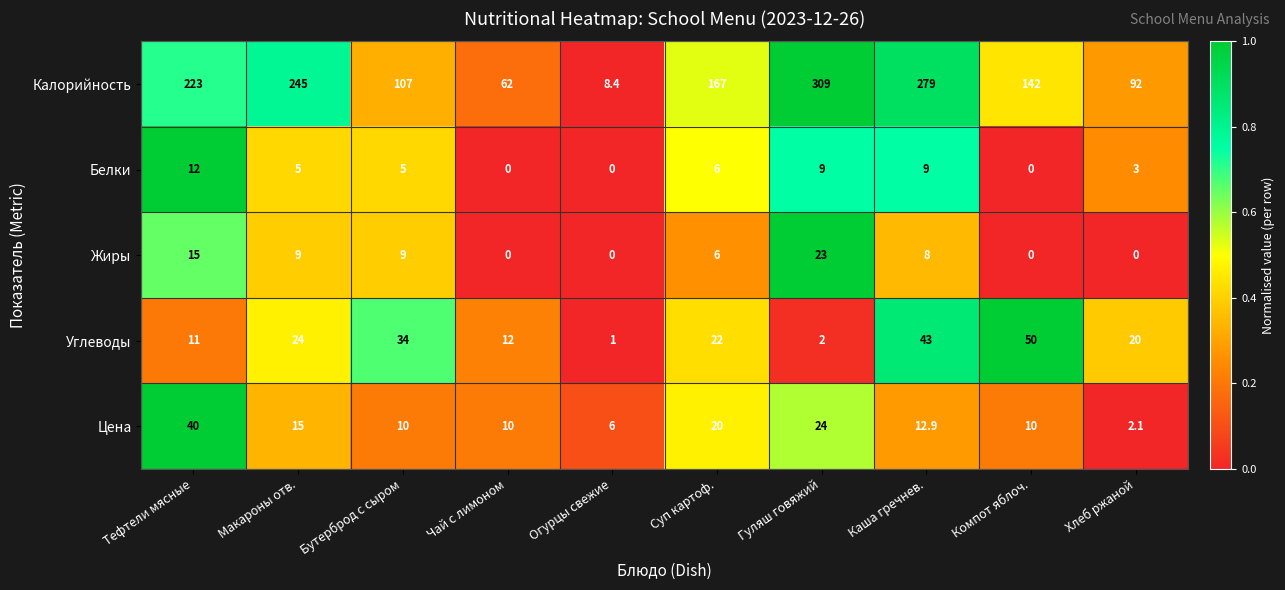

How many data points does each series have?

10